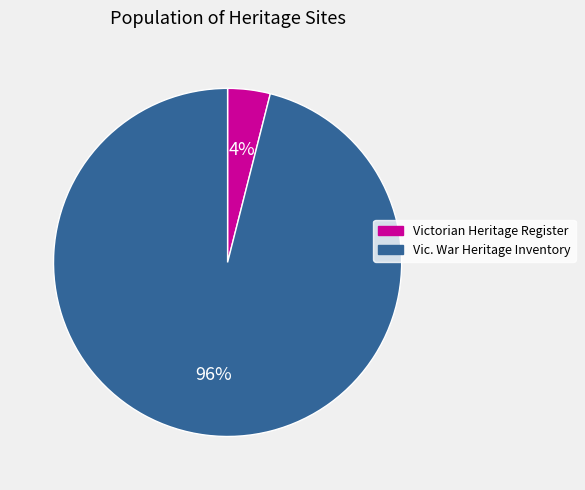

Is there a majority slice in this chart?

Yes